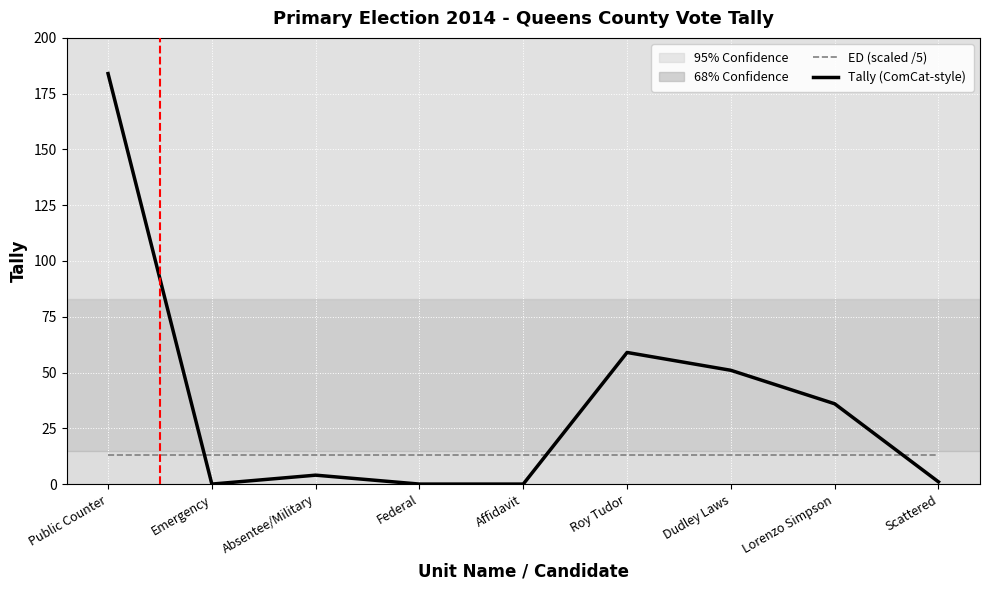

What is the difference between the highest and lowest values at Dudley Laws?

38